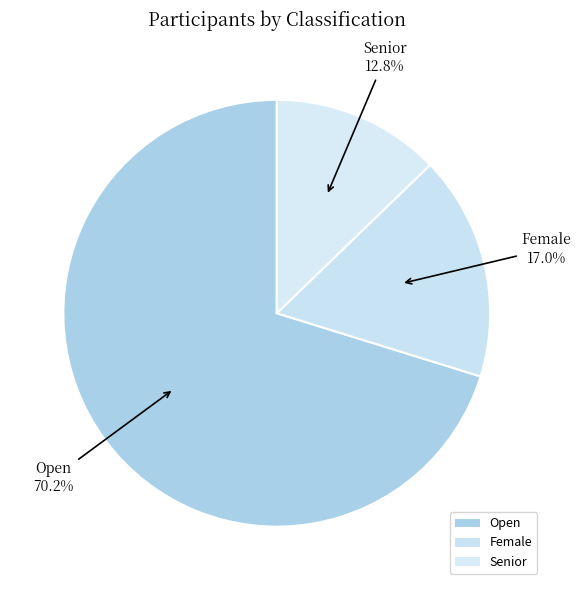

Which category accounts for the majority?

Open